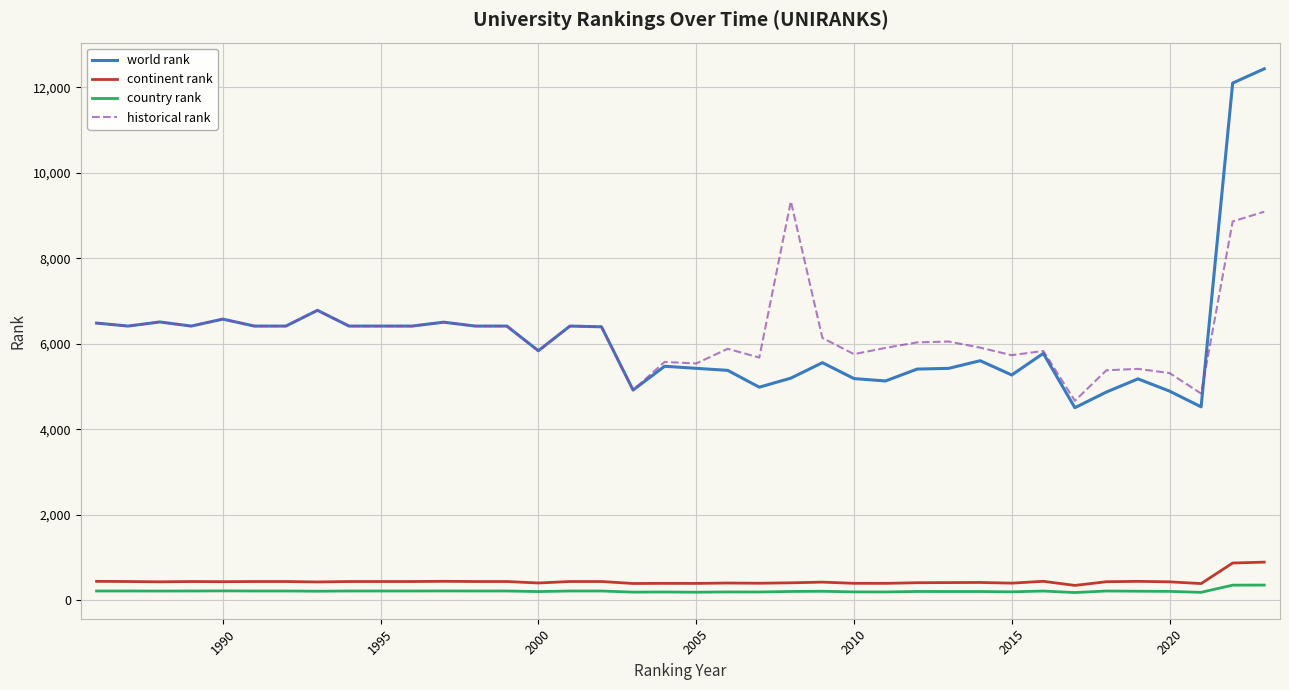

How many series are shown in this chart?

4